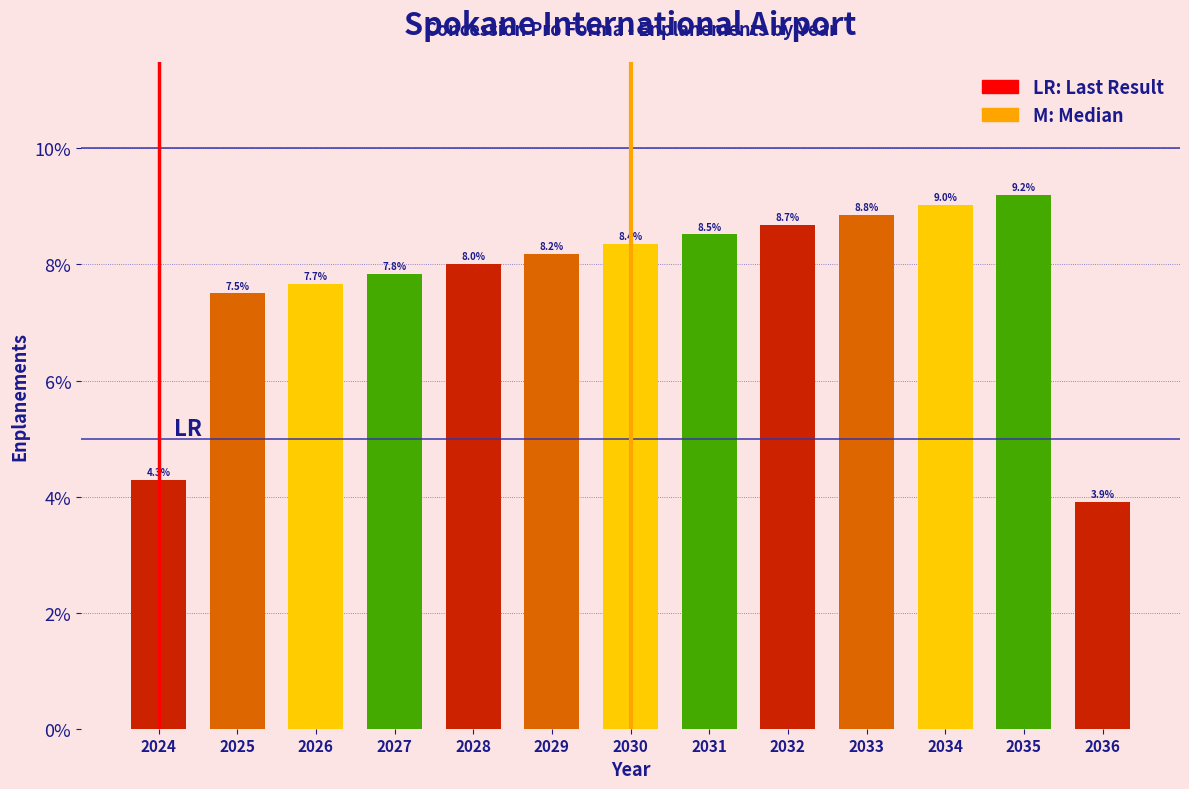

Reading left to right, extract all data points from this chart.

4.3	7.5	7.7	7.8	8.0	8.2	8.4	8.5	8.7	8.8	9.0	9.2	3.9